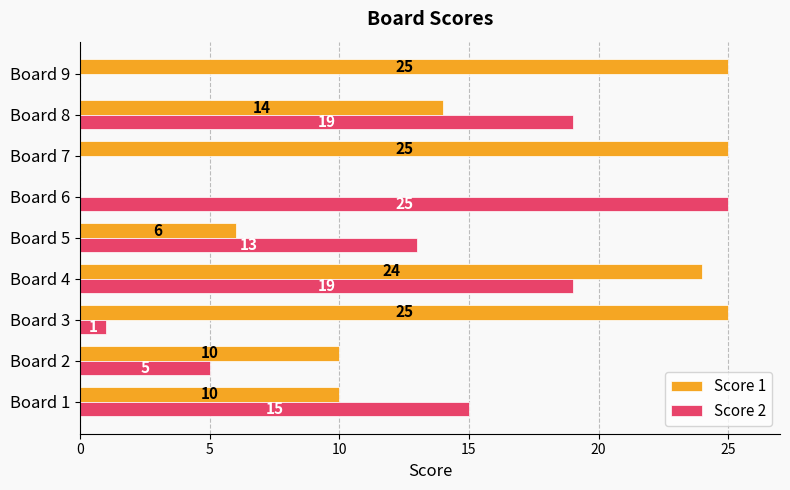

At which label is Score 2 closest to 12?

Board 5